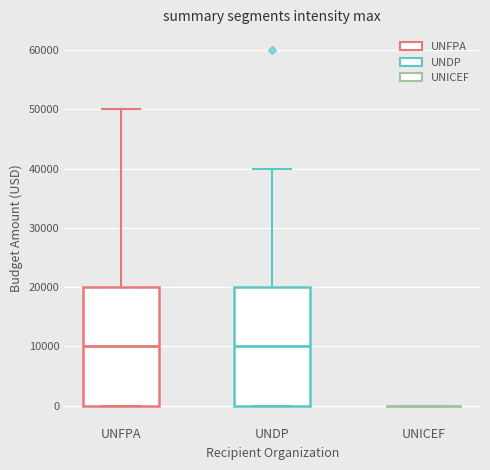

Reading left to right, read every box against the y-axis: the position of its median line, the range the box covers, and the ends of its whiskers. The values are not printed on the chart, so give them approximately, as read against the axis.

UNFPA: median 10000, box 0 to 20000, whiskers 0 to 50000
UNDP: median 10000, box 0 to 20000, whiskers 0 to 40000
UNICEF: box collapsed to a line at 0, whiskers 0 to 0